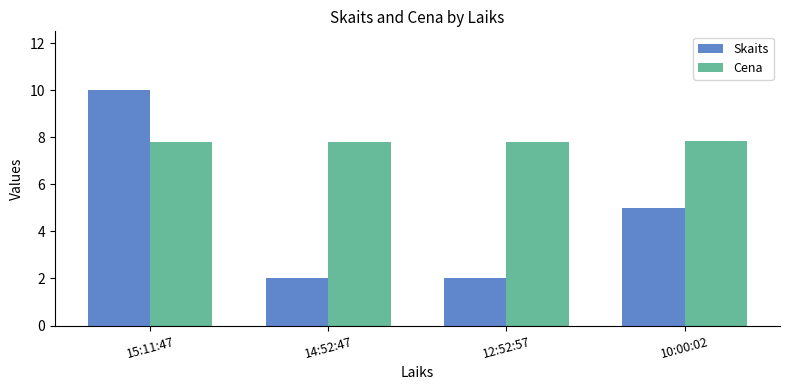

How many groups of bars are there?

4